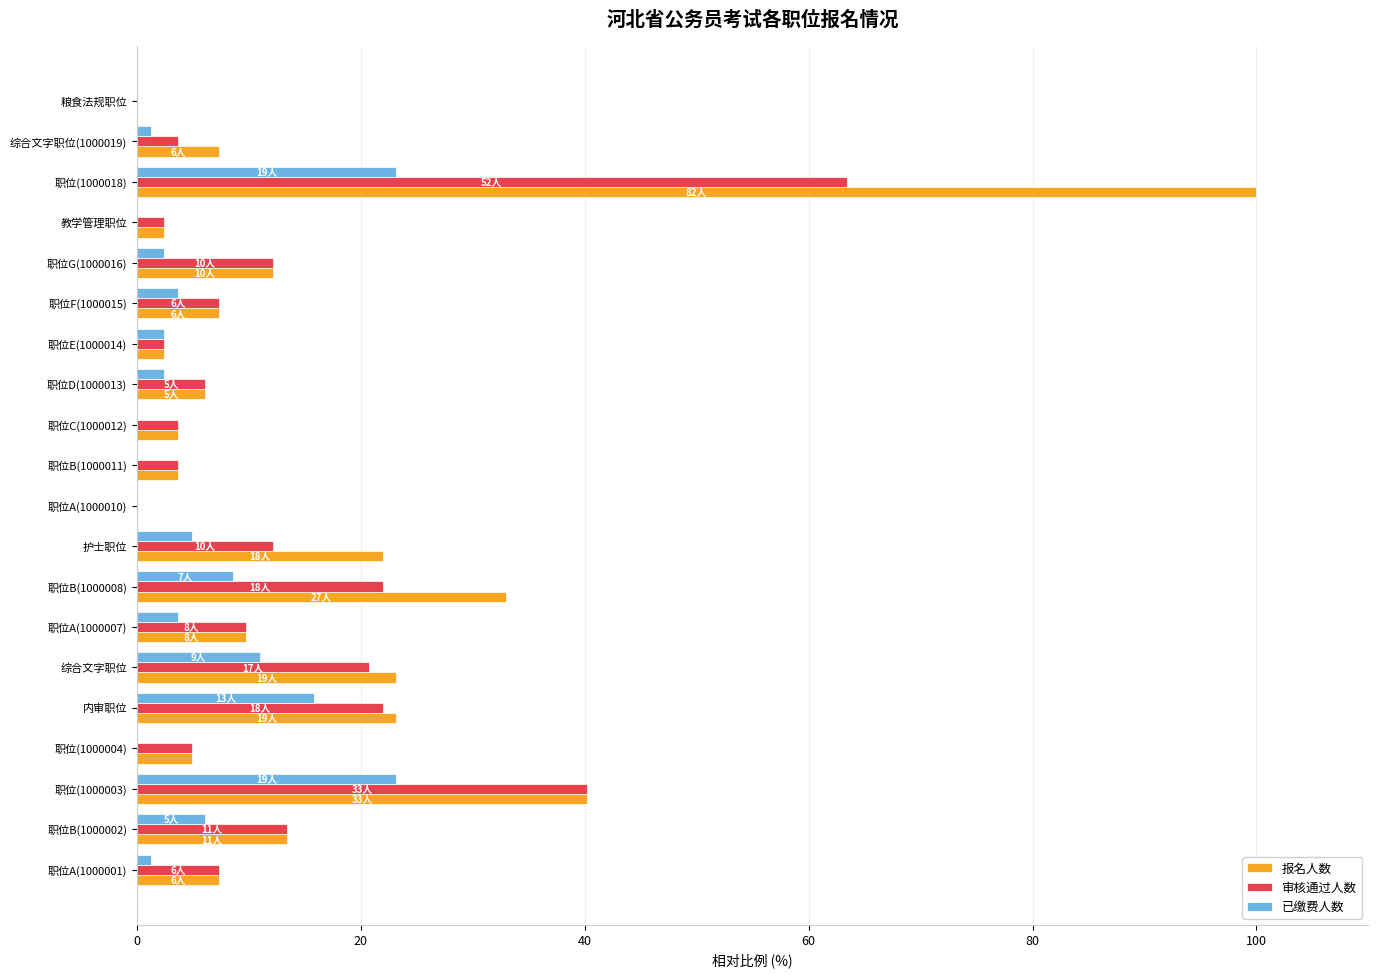

Between 职位(1000004) and 综合文字职位, which series saw the biggest shift?

报名人数